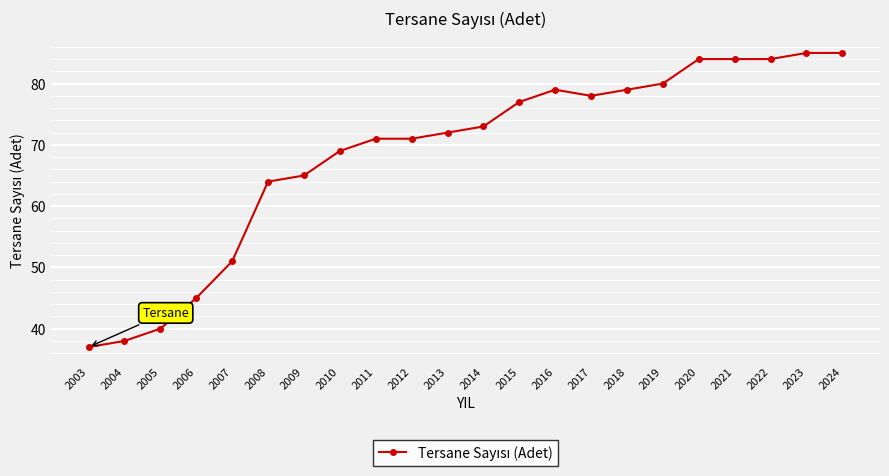

What is the value of the 12th point from the left?

73